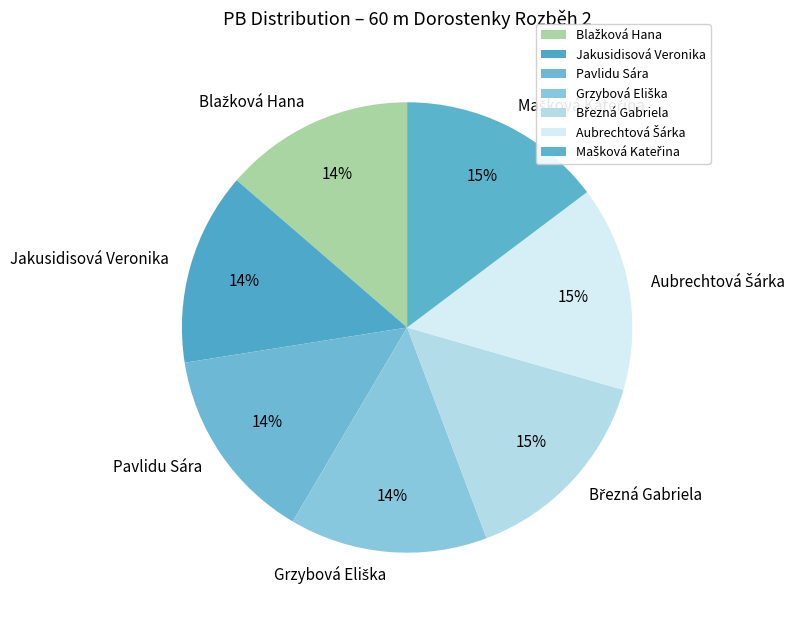

To the nearest percent, what percentage of the pie is Pavlidu Sára?

14%